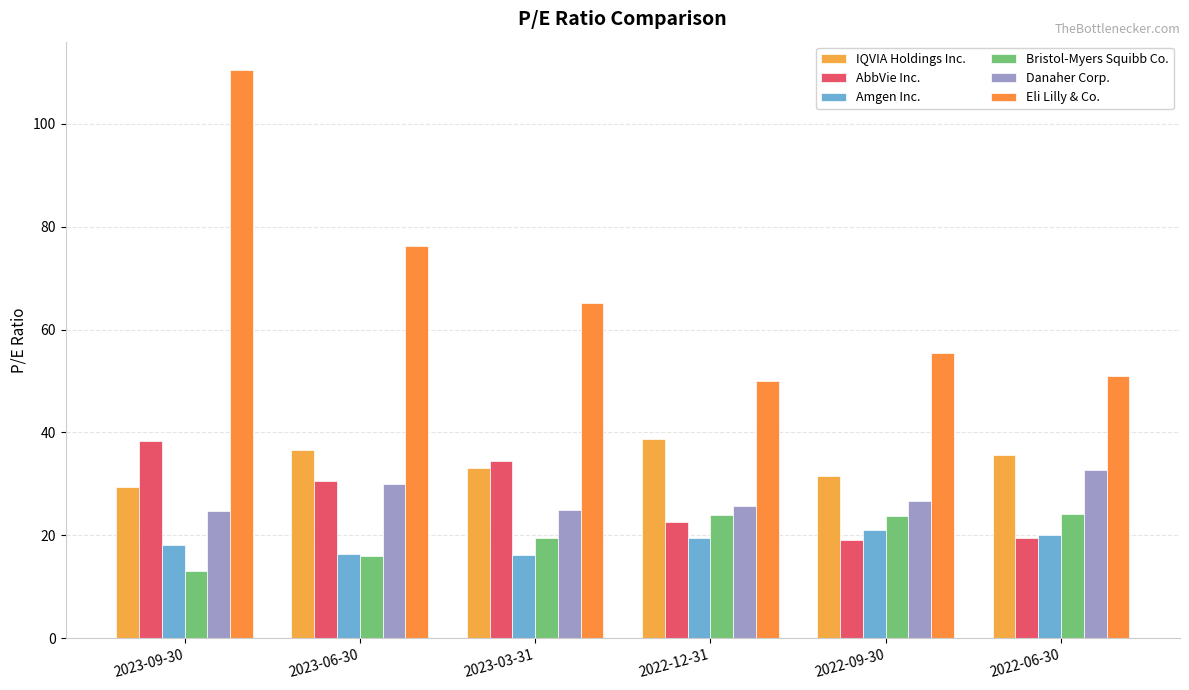

How many groups of bars are there?

6